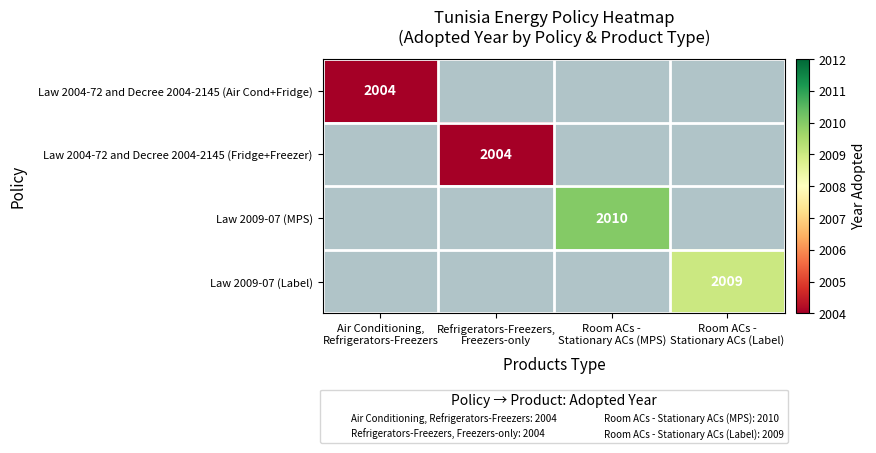

Which has a higher value, Air Conditioning,
Refrigerators-Freezers or Refrigerators-Freezers,
Freezers-only?

Refrigerators-Freezers,
Freezers-only